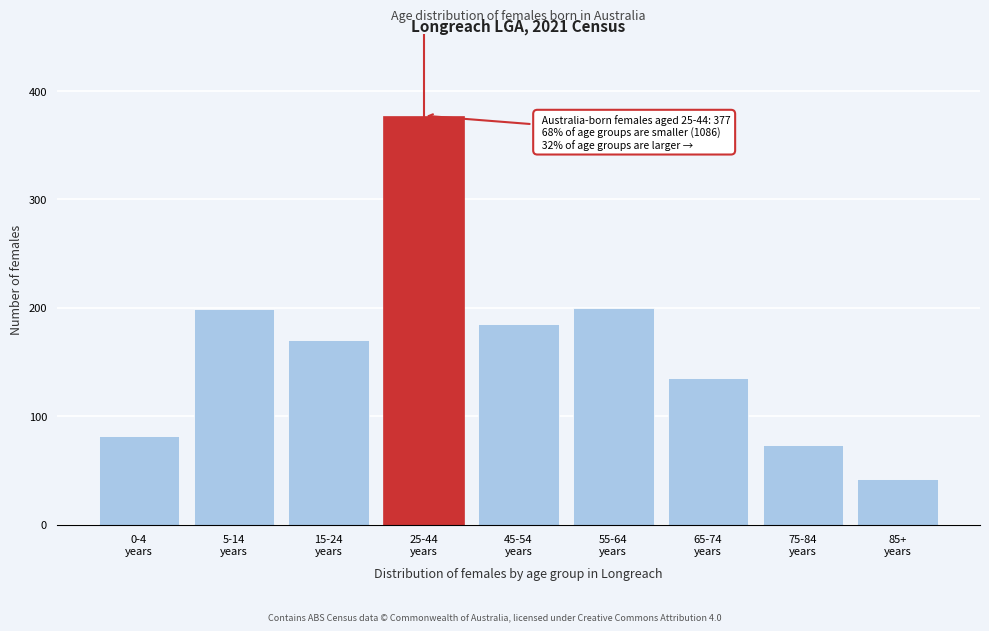

What is the value of the 1st bar from the left?

82